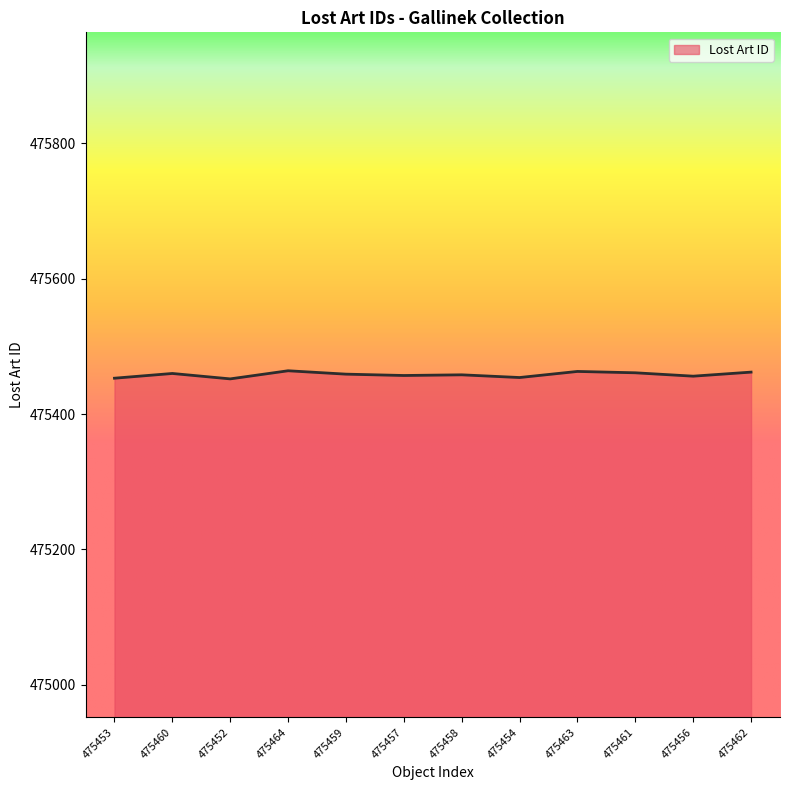

Approximately how many times larger is the value at 475459 compared to 475454?

1.0